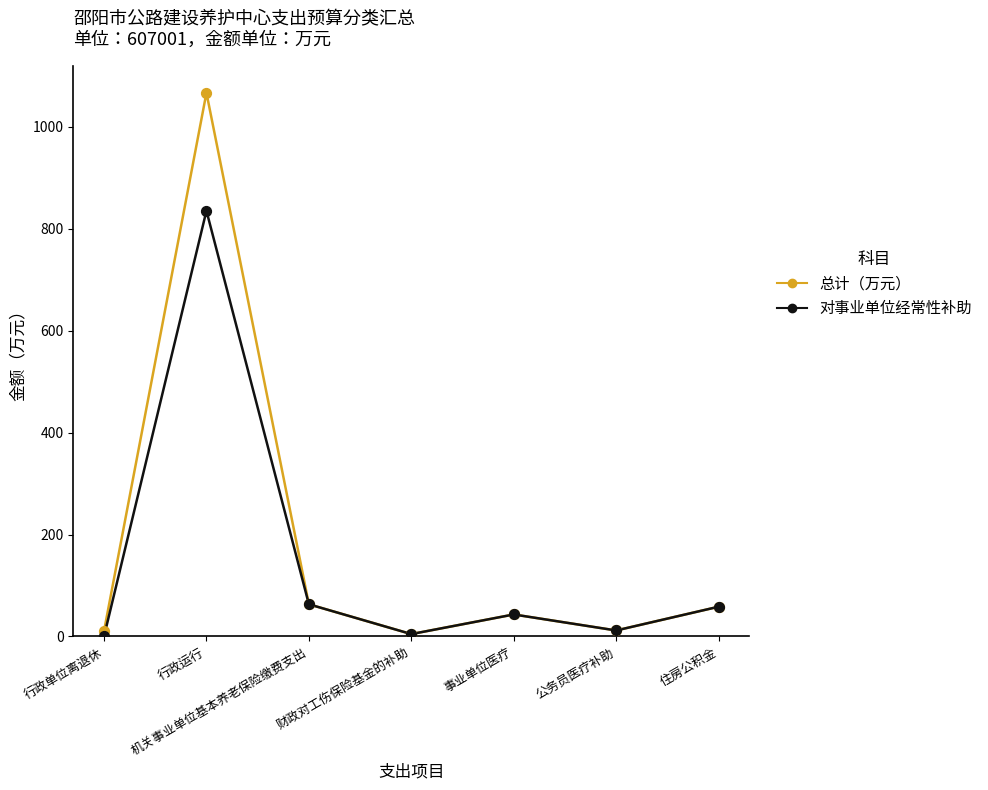

What is the total value across all series at 行政单位离退休?

10.5